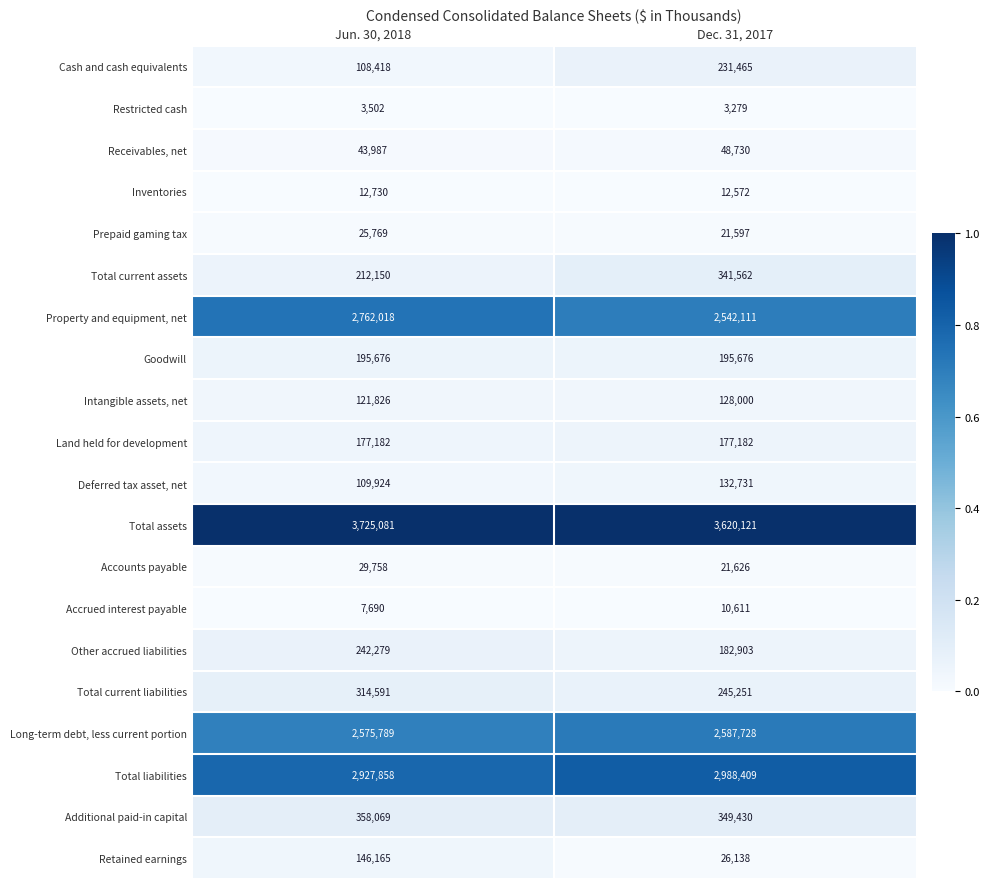

Which series has the largest total across all categories?

Total assets